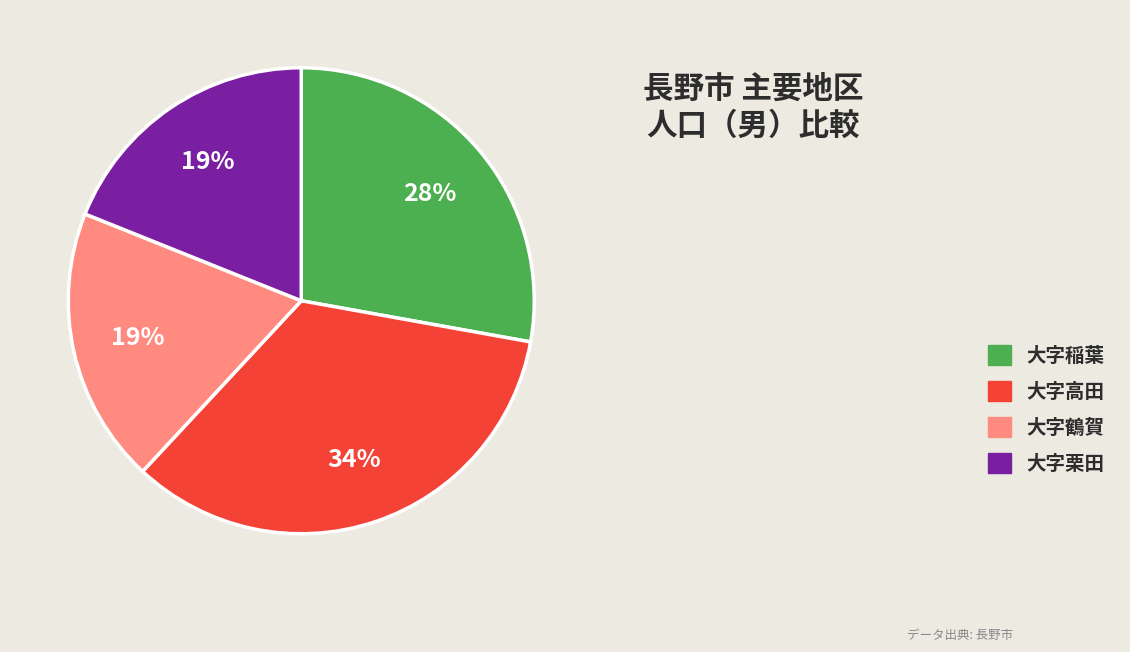

Between 大字栗田 and 大字稲葉, which is larger?

大字稲葉